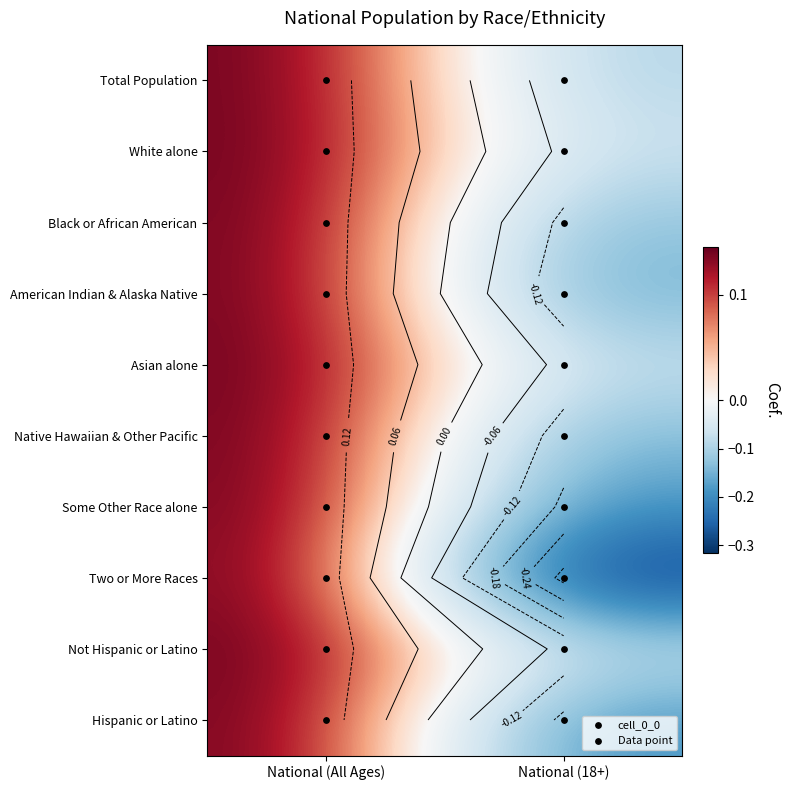

Which series has the largest range (max minus min)?

Two or More Races